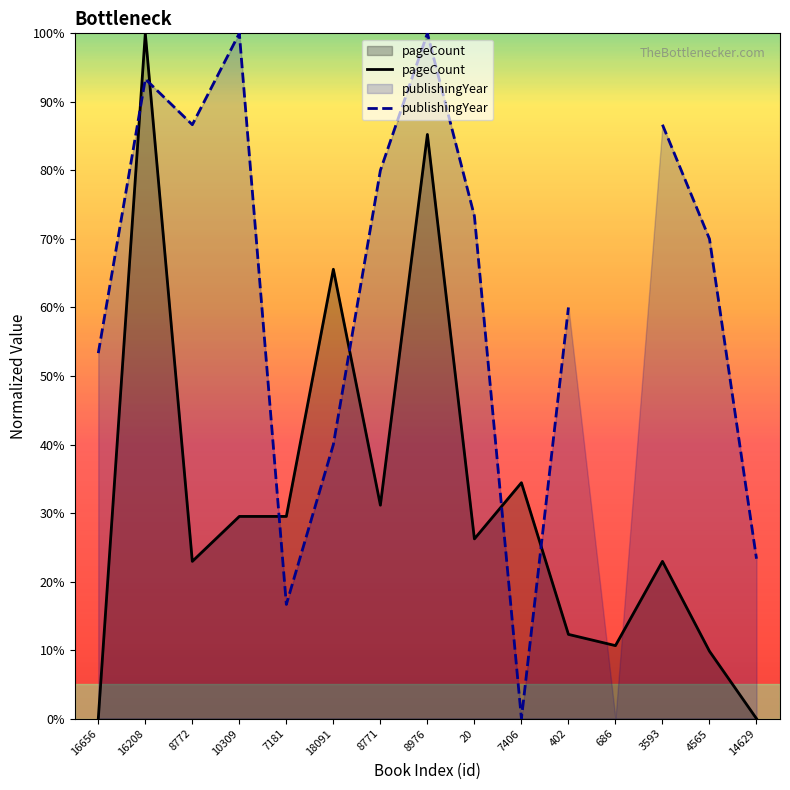

What is the value of the 13th point from the left?

0.2